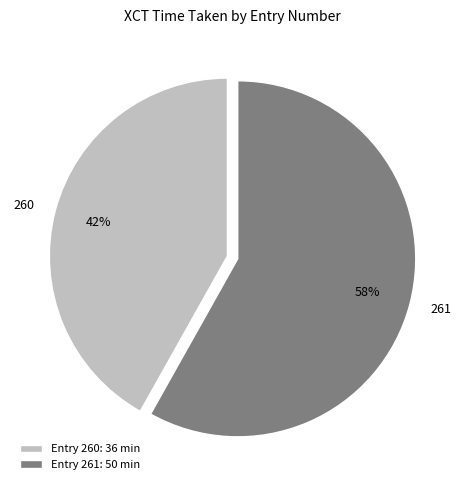

True or false: 261 accounts for 58% of the total.

True